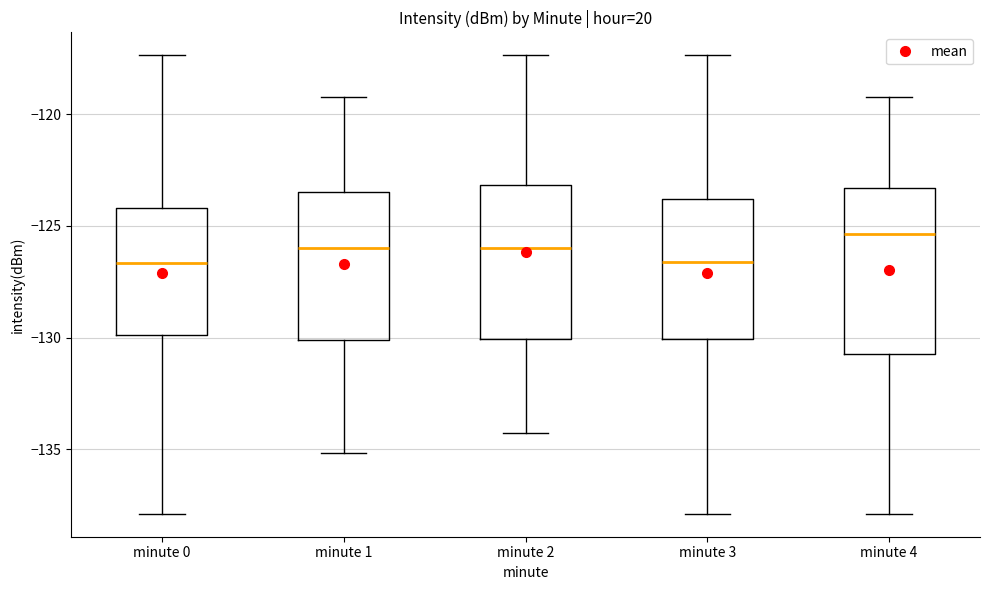

Where is the upper edge of the box for minute 0 on the y-axis? The values are not printed on the chart, so give them approximately, as read against the axis.

-124.0